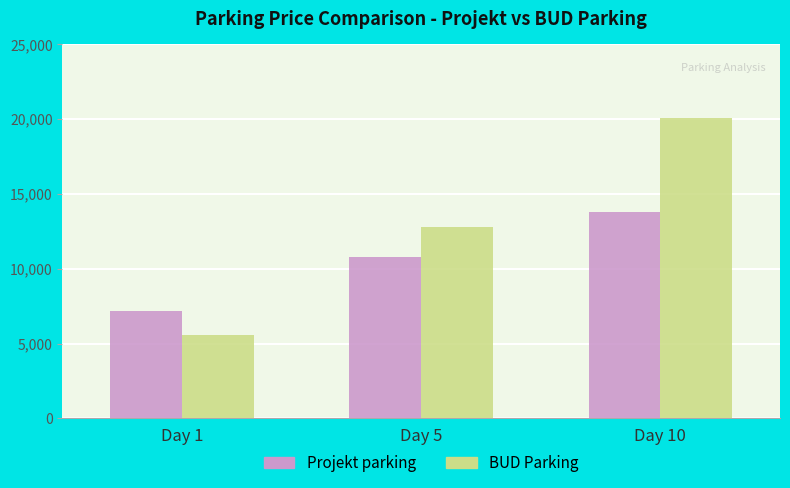

Count the Projekt parking values in the range 7200 to 13800.

3